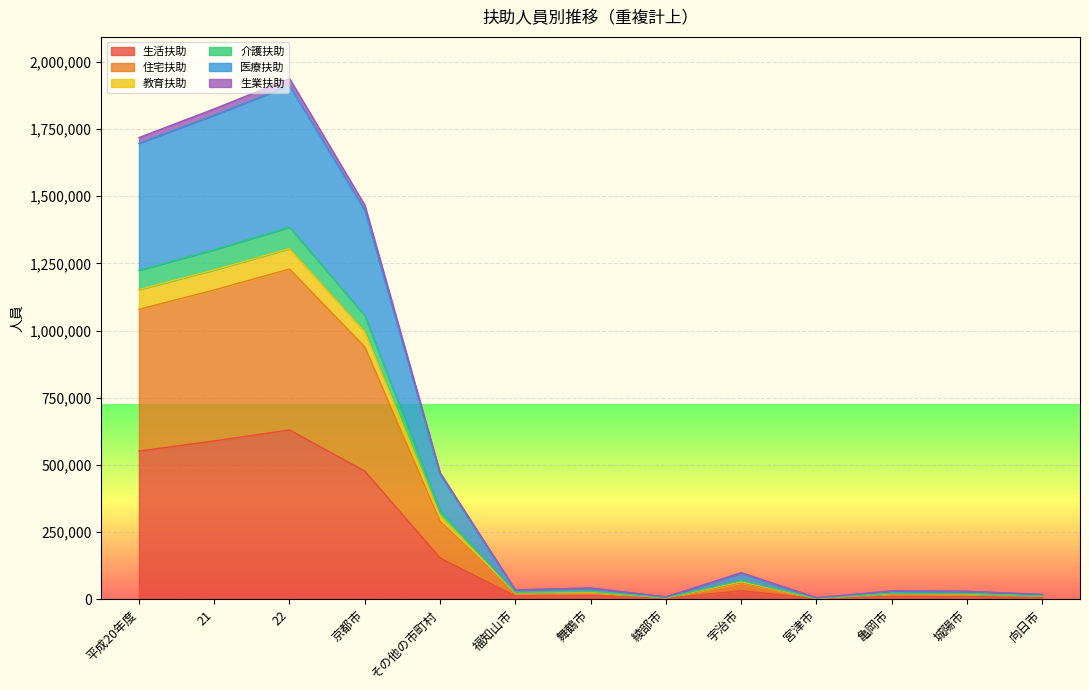

At how many categories does at least one series exceed 111054?

5